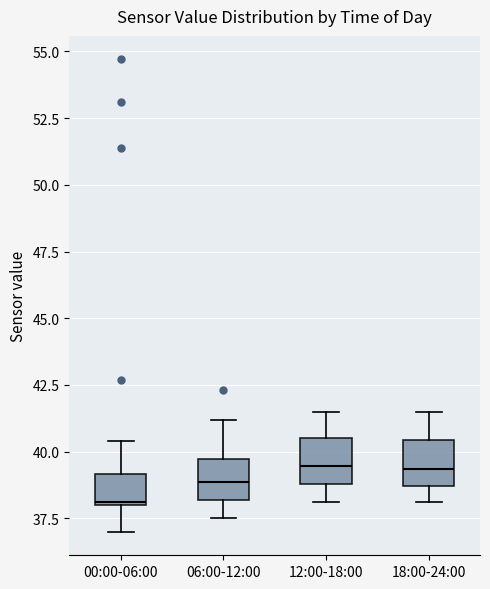

Reading left to right, transcribe this box plot: for each box, give where its median line is, the range the box spans, and where its two whiskers end, as read against the y-axis. The values are not printed on the chart, so give them approximately, as read against the axis.

00:00-06:00: median 38.0, box 38.0 to 39.0, whiskers 37.0 to 40.5
06:00-12:00: median 39.0, box 38.0 to 39.5, whiskers 37.5 to 41.0
12:00-18:00: median 39.5, box 39.0 to 40.5, whiskers 38.0 to 41.5
18:00-24:00: median 39.5, box 38.5 to 40.5, whiskers 38.0 to 41.5